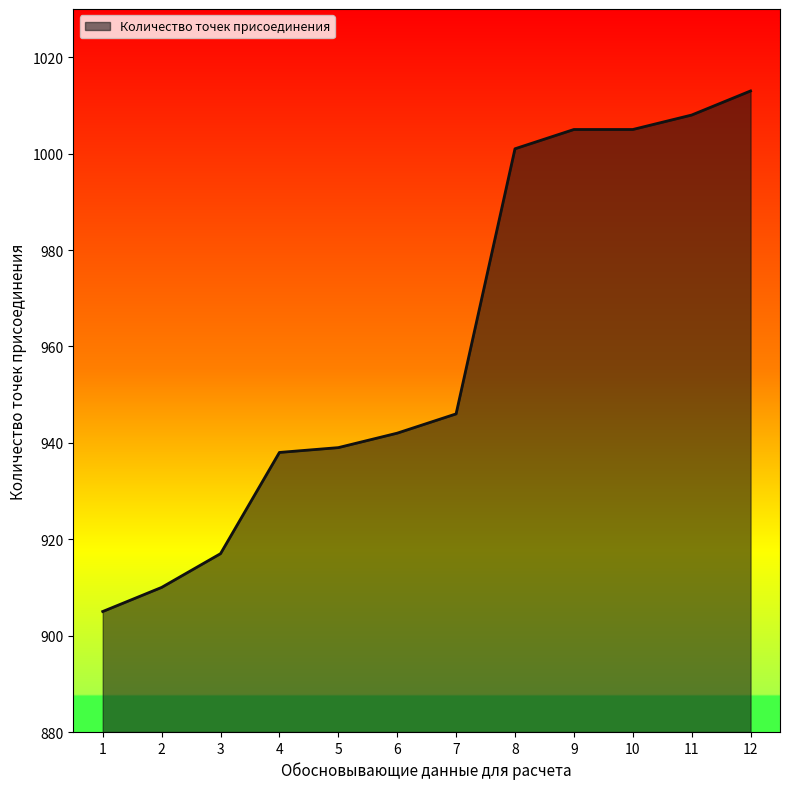

What is the ratio of the value at 11 to the value at 2?

1.1